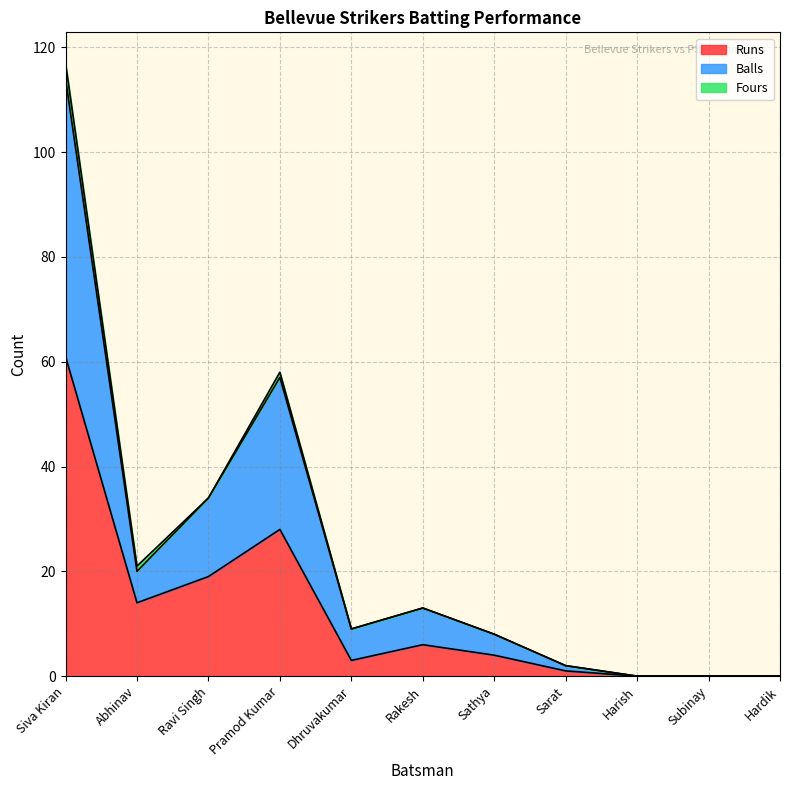

True or false: Runs and Balls intersect in this chart.

False